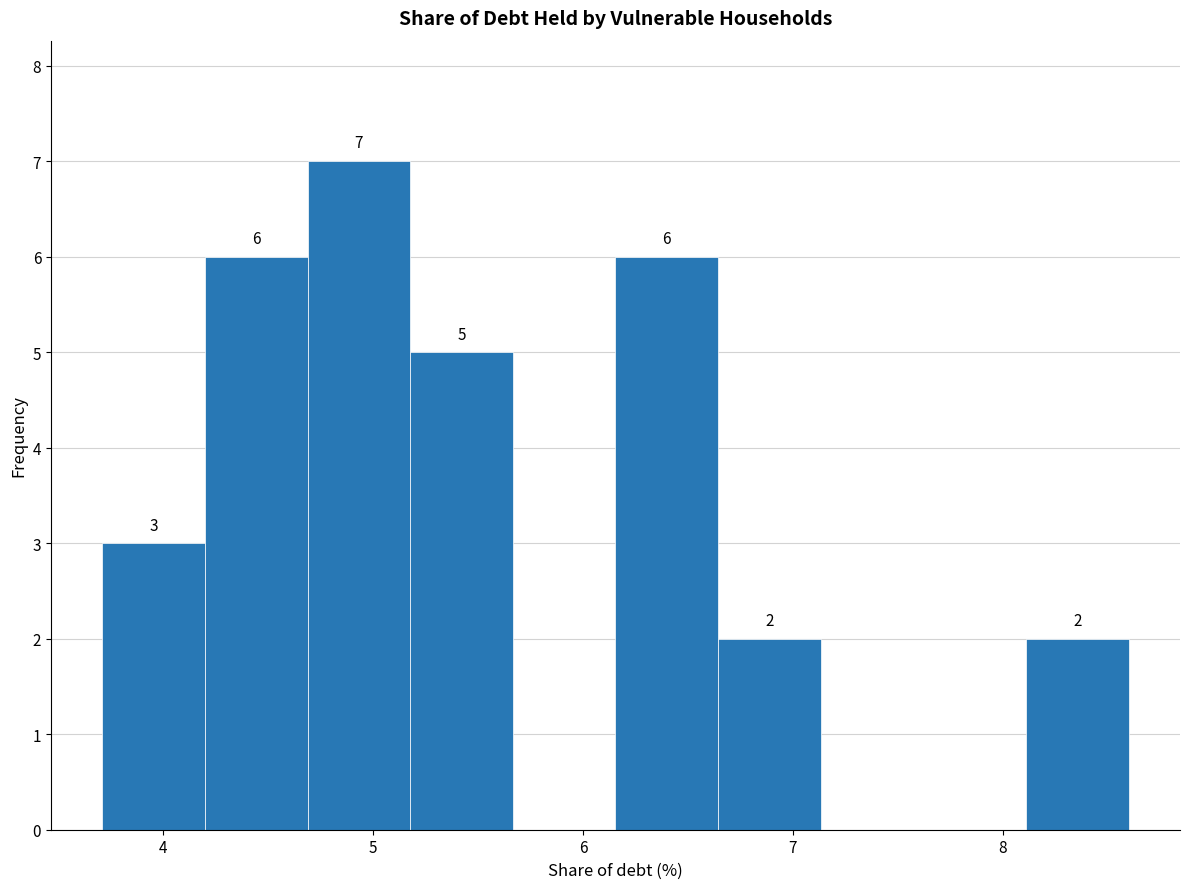

Over which range of the x-axis is the bar tallest?

4.7 to 5.2